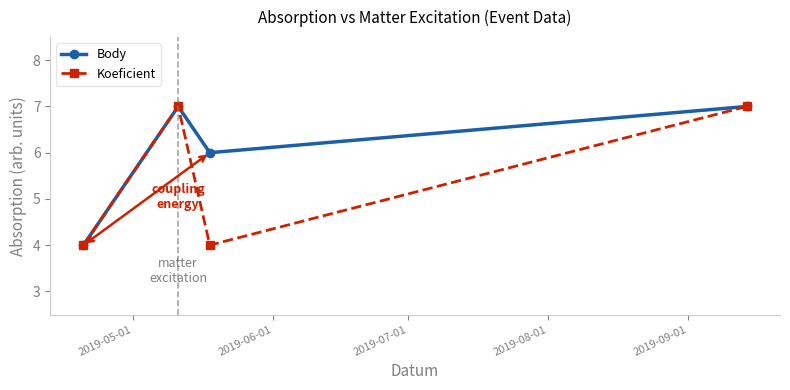

What is the highest value of the Body series?

7